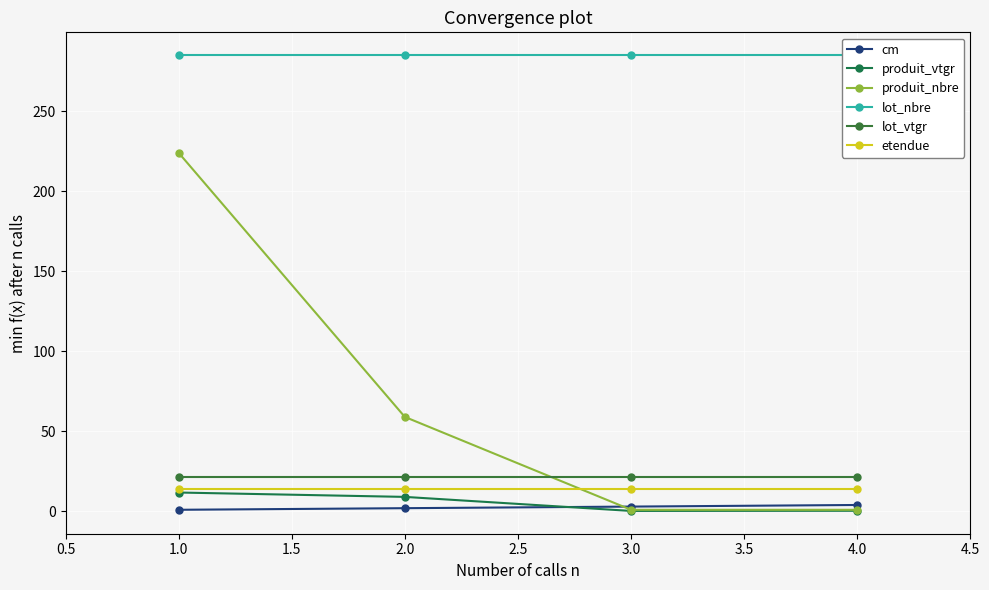

Is it true that etendue equals 18.8 at 2.0?

False